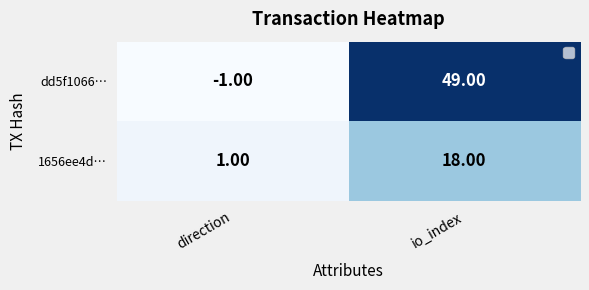

What is the sum of all dd5f1066… values?

48